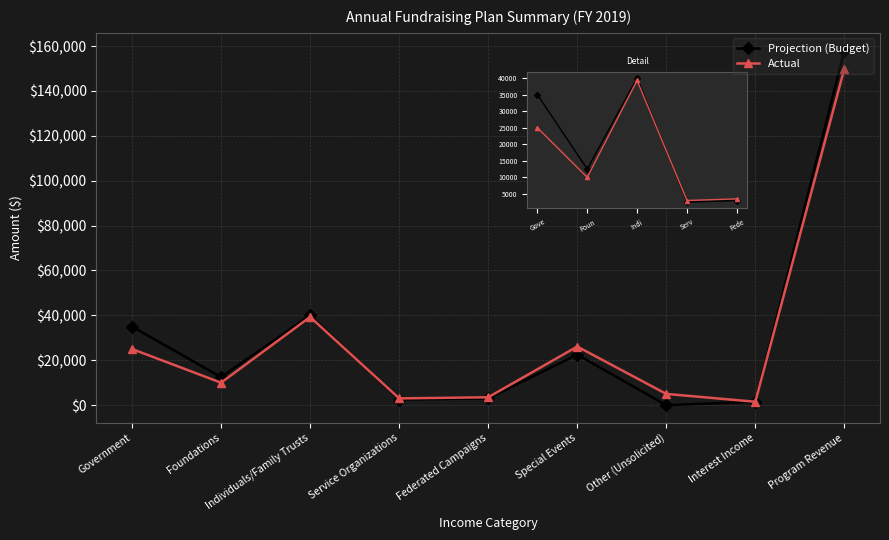

Rank the series by their maximum value, from lowest to highest.

Actual, Projection (Budget)